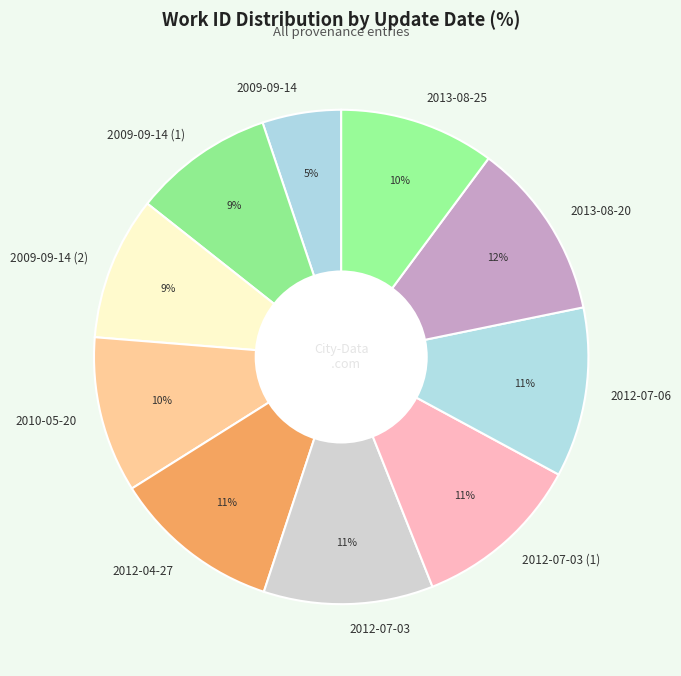

True or false: 2013-08-25 accounts for 10% of the total.

True